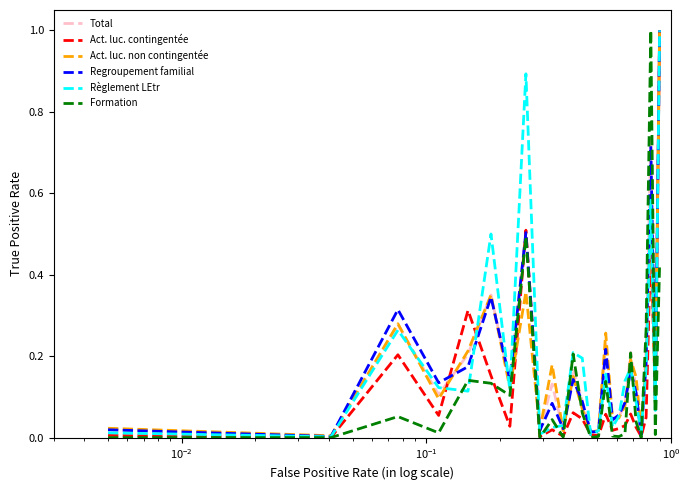

At how many categories does at least one series exceed 0?

26